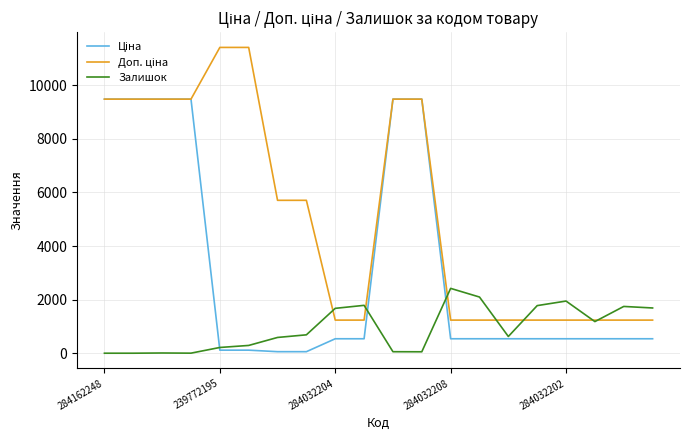

What is the greatest value displayed?

11410.0